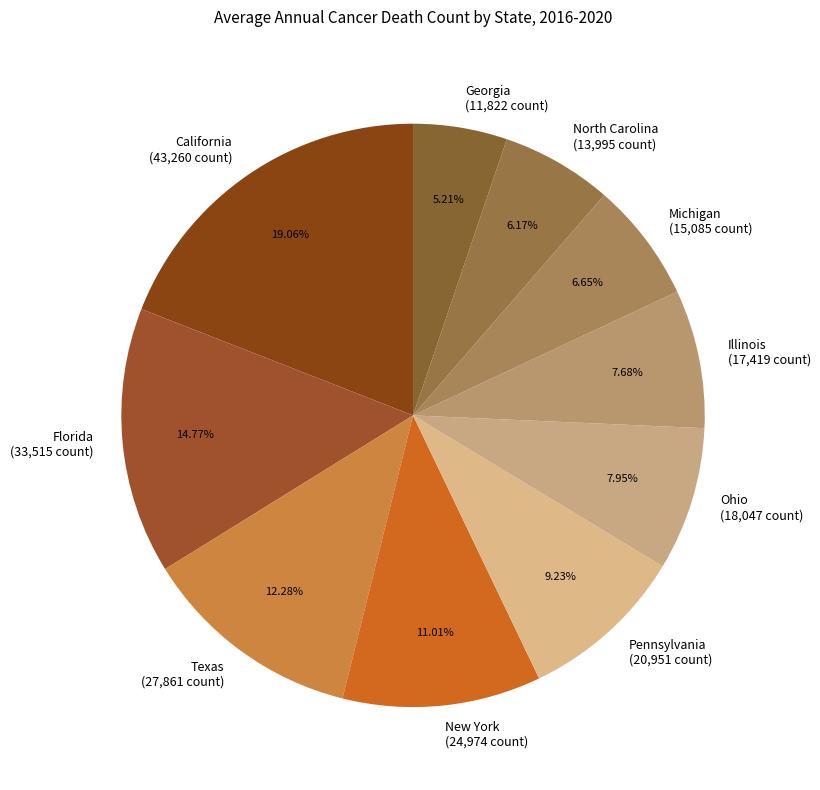

Do Texas and Michigan together represent more than half of the pie?

No